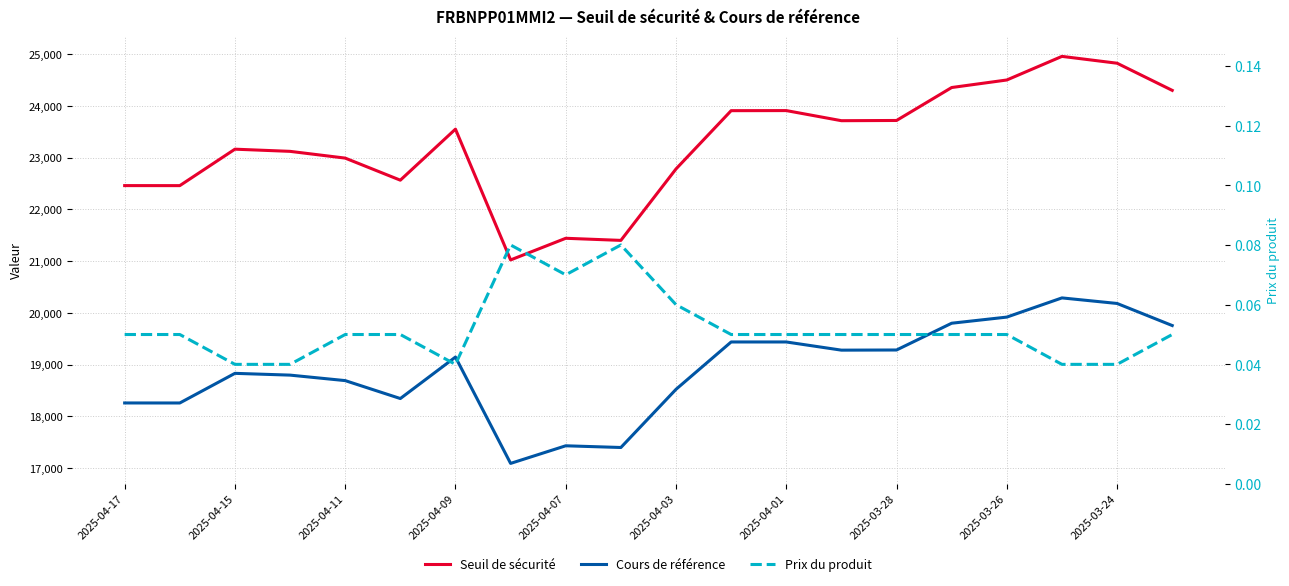

True or false: Prix du produit has more than 0 interior local peaks.

True